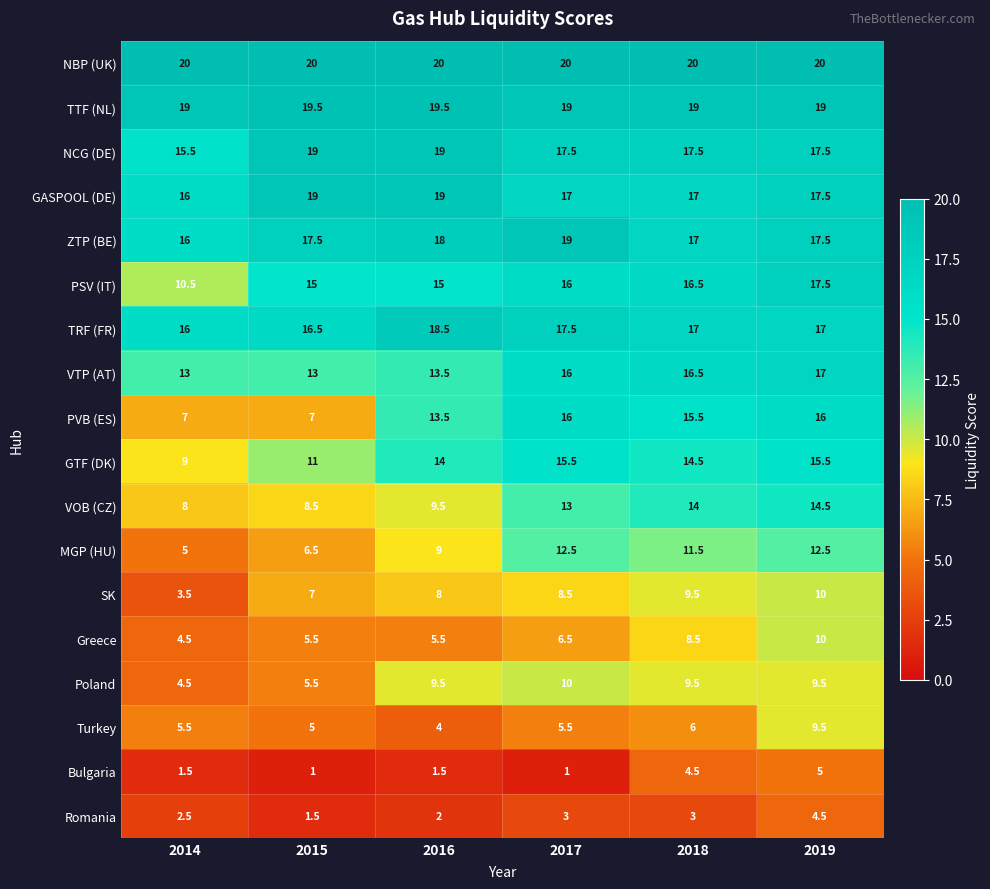

List the labels in order of VOB (CZ) value, largest first.

2019, 2018, 2017, 2016, 2015, 2014